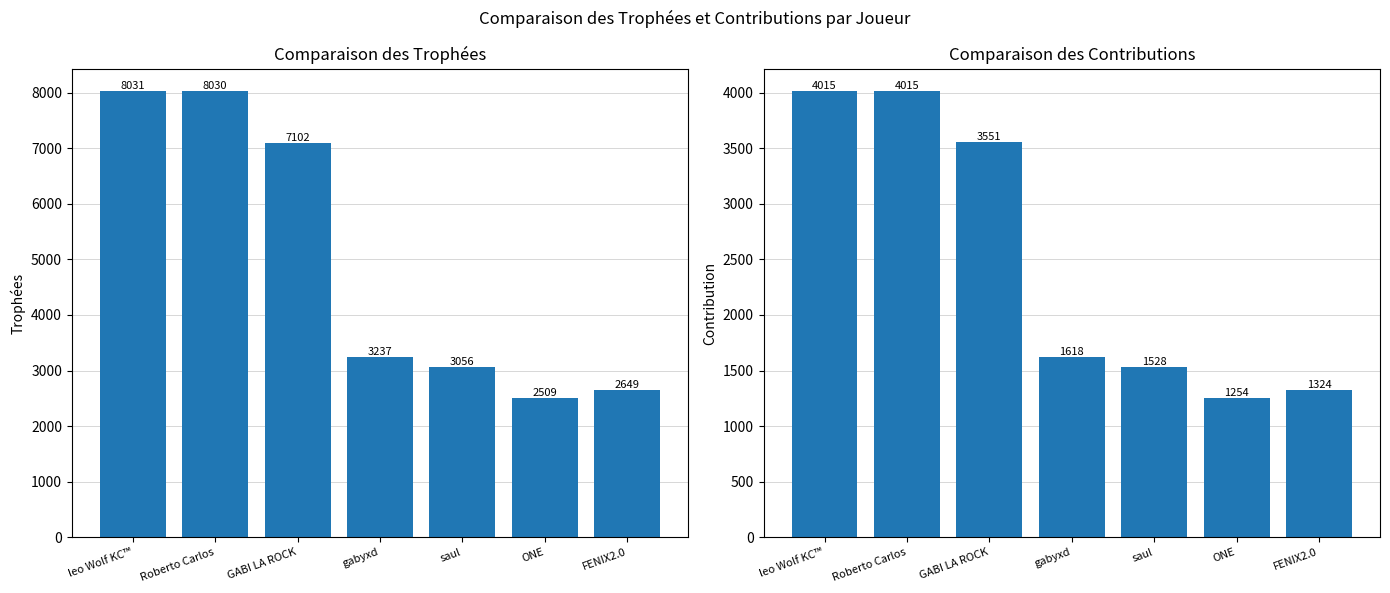

What is the average value of the Contribution series?

2472